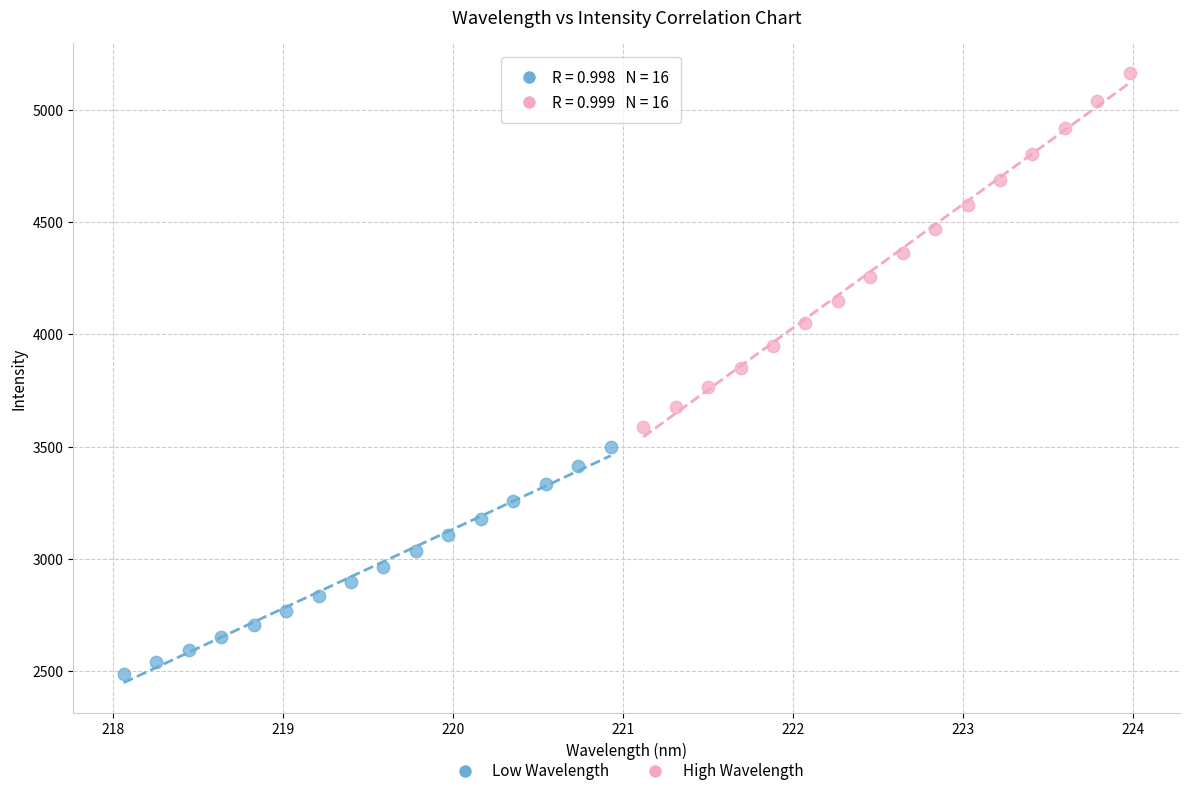

Which series reaches the maximum Y coordinate?

High Wavelength